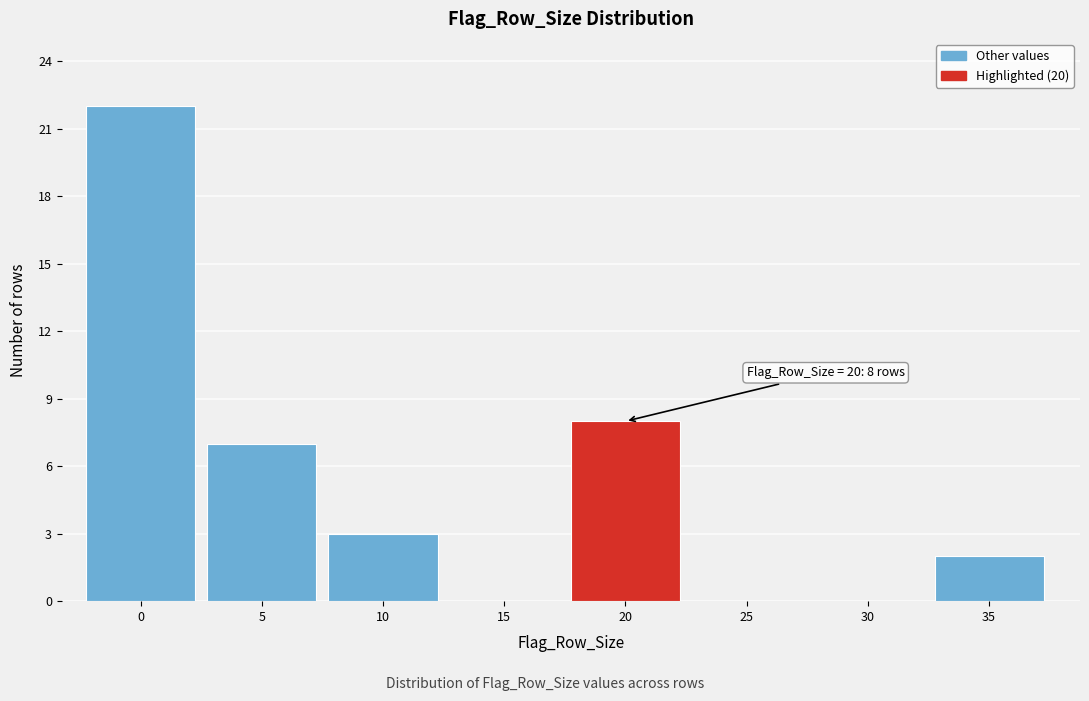

Reading right to left, transcribe all the data shown in this chart.

35=2	30=0	25=0	20=8	15=0	10=3	5=7	0=22